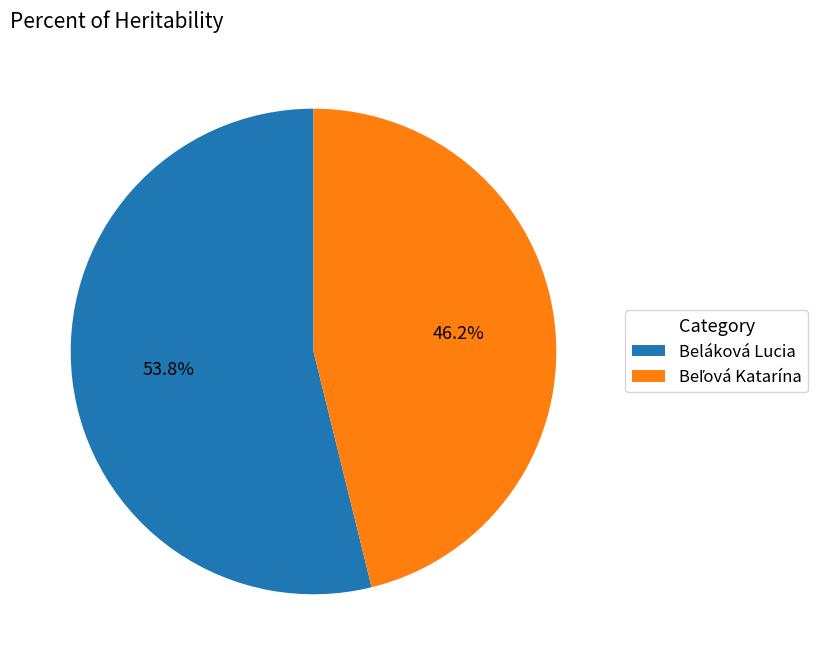

Which slice represents more than half of the pie?

Beláková Lucia